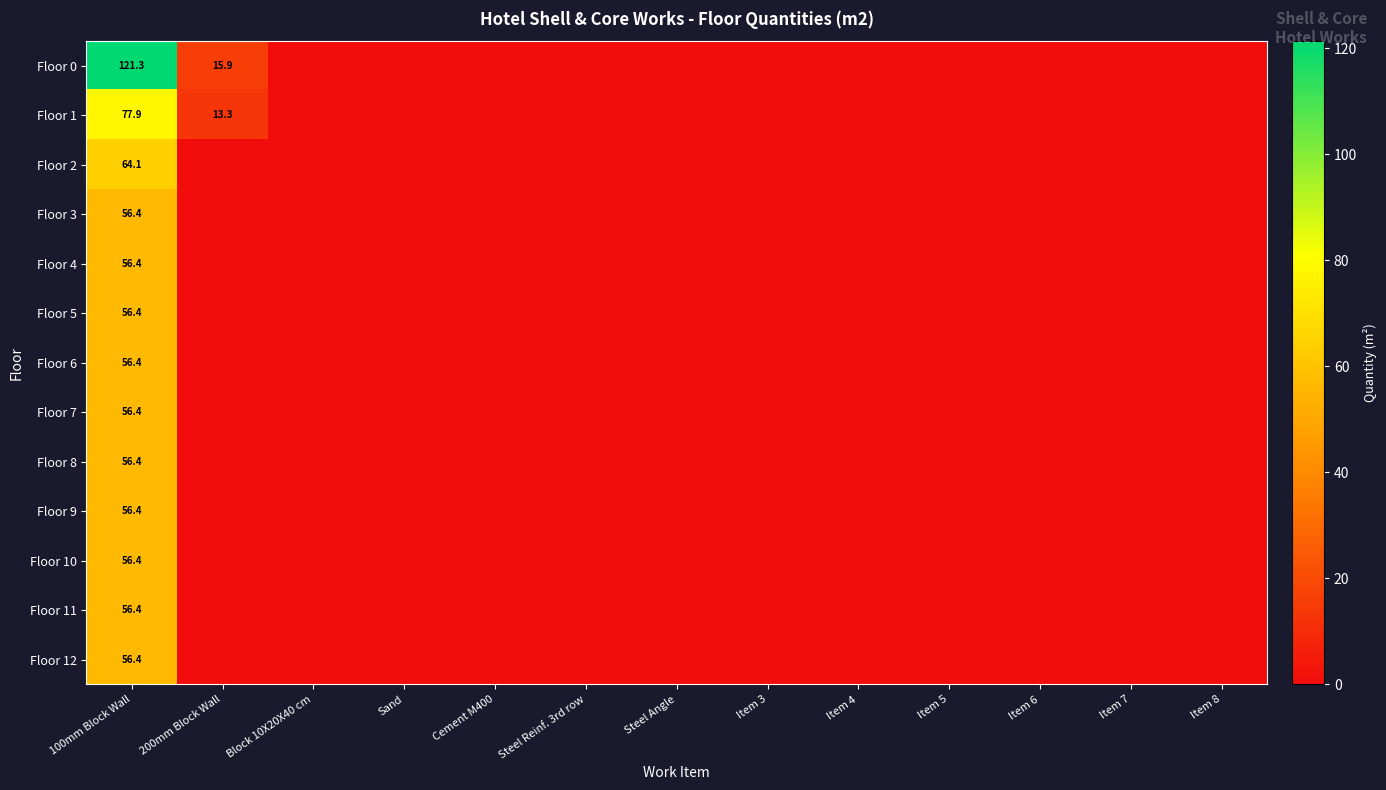

What is the sum of all Floor 7 values?

56.4